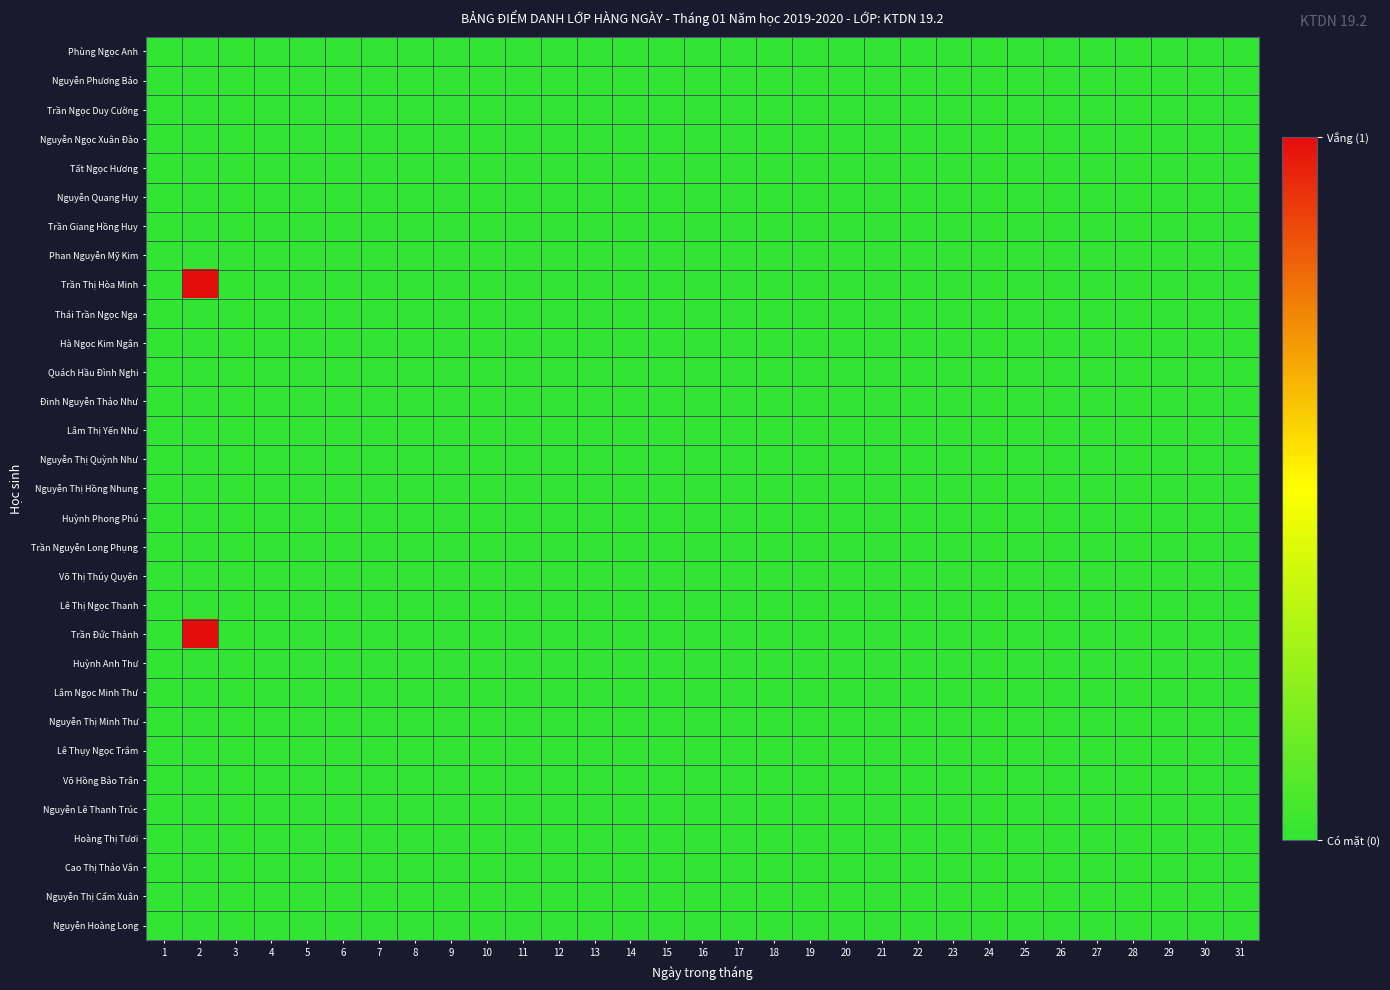

Reading right to left, list all the values displayed in this chart.

Phùng Ngọc Anh: 31=0	30=0	29=0	28=0	27=0	26=0	25=0	24=0	23=0	22=0	21=0	20=0	19=0	18=0	17=0	16=0	15=0	14=0	13=0	12=0	11=0	10=0	9=0	8=0	7=0	6=0	5=0	4=0	3=0	2=0	1=0
Nguyễn Phương Bảo: 31=0	30=0	29=0	28=0	27=0	26=0	25=0	24=0	23=0	22=0	21=0	20=0	19=0	18=0	17=0	16=0	15=0	14=0	13=0	12=0	11=0	10=0	9=0	8=0	7=0	6=0	5=0	4=0	3=0	2=0	1=0
Trần Ngọc Duy Cường: 31=0	30=0	29=0	28=0	27=0	26=0	25=0	24=0	23=0	22=0	21=0	20=0	19=0	18=0	17=0	16=0	15=0	14=0	13=0	12=0	11=0	10=0	9=0	8=0	7=0	6=0	5=0	4=0	3=0	2=0	1=0
Nguyễn Ngọc Xuân Đào: 31=0	30=0	29=0	28=0	27=0	26=0	25=0	24=0	23=0	22=0	21=0	20=0	19=0	18=0	17=0	16=0	15=0	14=0	13=0	12=0	11=0	10=0	9=0	8=0	7=0	6=0	5=0	4=0	3=0	2=0	1=0
Tất Ngọc Hương: 31=0	30=0	29=0	28=0	27=0	26=0	25=0	24=0	23=0	22=0	21=0	20=0	19=0	18=0	17=0	16=0	15=0	14=0	13=0	12=0	11=0	10=0	9=0	8=0	7=0	6=0	5=0	4=0	3=0	2=0	1=0
Nguyễn Quang Huy: 31=0	30=0	29=0	28=0	27=0	26=0	25=0	24=0	23=0	22=0	21=0	20=0	19=0	18=0	17=0	16=0	15=0	14=0	13=0	12=0	11=0	10=0	9=0	8=0	7=0	6=0	5=0	4=0	3=0	2=0	1=0
Trần Giang Hồng Huy: 31=0	30=0	29=0	28=0	27=0	26=0	25=0	24=0	23=0	22=0	21=0	20=0	19=0	18=0	17=0	16=0	15=0	14=0	13=0	12=0	11=0	10=0	9=0	8=0	7=0	6=0	5=0	4=0	3=0	2=0	1=0
Phan Nguyễn Mỹ Kim: 31=0	30=0	29=0	28=0	27=0	26=0	25=0	24=0	23=0	22=0	21=0	20=0	19=0	18=0	17=0	16=0	15=0	14=0	13=0	12=0	11=0	10=0	9=0	8=0	7=0	6=0	5=0	4=0	3=0	2=0	1=0
Trần Thị Hòa Minh: 31=0	30=0	29=0	28=0	27=0	26=0	25=0	24=0	23=0	22=0	21=0	20=0	19=0	18=0	17=0	16=0	15=0	14=0	13=0	12=0	11=0	10=0	9=0	8=0	7=0	6=0	5=0	4=0	3=0	2=1	1=0
Thái Trần Ngọc Nga: 31=0	30=0	29=0	28=0	27=0	26=0	25=0	24=0	23=0	22=0	21=0	20=0	19=0	18=0	17=0	16=0	15=0	14=0	13=0	12=0	11=0	10=0	9=0	8=0	7=0	6=0	5=0	4=0	3=0	2=0	1=0
Hà Ngọc Kim Ngân: 31=0	30=0	29=0	28=0	27=0	26=0	25=0	24=0	23=0	22=0	21=0	20=0	19=0	18=0	17=0	16=0	15=0	14=0	13=0	12=0	11=0	10=0	9=0	8=0	7=0	6=0	5=0	4=0	3=0	2=0	1=0
Quách Hầu Đình Nghi: 31=0	30=0	29=0	28=0	27=0	26=0	25=0	24=0	23=0	22=0	21=0	20=0	19=0	18=0	17=0	16=0	15=0	14=0	13=0	12=0	11=0	10=0	9=0	8=0	7=0	6=0	5=0	4=0	3=0	2=0	1=0
Đinh Nguyễn Thảo Như: 31=0	30=0	29=0	28=0	27=0	26=0	25=0	24=0	23=0	22=0	21=0	20=0	19=0	18=0	17=0	16=0	15=0	14=0	13=0	12=0	11=0	10=0	9=0	8=0	7=0	6=0	5=0	4=0	3=0	2=0	1=0
Lâm Thị Yến Như: 31=0	30=0	29=0	28=0	27=0	26=0	25=0	24=0	23=0	22=0	21=0	20=0	19=0	18=0	17=0	16=0	15=0	14=0	13=0	12=0	11=0	10=0	9=0	8=0	7=0	6=0	5=0	4=0	3=0	2=0	1=0
Nguyễn Thị Quỳnh Như: 31=0	30=0	29=0	28=0	27=0	26=0	25=0	24=0	23=0	22=0	21=0	20=0	19=0	18=0	17=0	16=0	15=0	14=0	13=0	12=0	11=0	10=0	9=0	8=0	7=0	6=0	5=0	4=0	3=0	2=0	1=0
Nguyễn Thị Hồng Nhung: 31=0	30=0	29=0	28=0	27=0	26=0	25=0	24=0	23=0	22=0	21=0	20=0	19=0	18=0	17=0	16=0	15=0	14=0	13=0	12=0	11=0	10=0	9=0	8=0	7=0	6=0	5=0	4=0	3=0	2=0	1=0
Huỳnh Phong Phú: 31=0	30=0	29=0	28=0	27=0	26=0	25=0	24=0	23=0	22=0	21=0	20=0	19=0	18=0	17=0	16=0	15=0	14=0	13=0	12=0	11=0	10=0	9=0	8=0	7=0	6=0	5=0	4=0	3=0	2=0	1=0
Trần Nguyễn Long Phụng: 31=0	30=0	29=0	28=0	27=0	26=0	25=0	24=0	23=0	22=0	21=0	20=0	19=0	18=0	17=0	16=0	15=0	14=0	13=0	12=0	11=0	10=0	9=0	8=0	7=0	6=0	5=0	4=0	3=0	2=0	1=0
Võ Thị Thúy Quyên: 31=0	30=0	29=0	28=0	27=0	26=0	25=0	24=0	23=0	22=0	21=0	20=0	19=0	18=0	17=0	16=0	15=0	14=0	13=0	12=0	11=0	10=0	9=0	8=0	7=0	6=0	5=0	4=0	3=0	2=0	1=0
Lê Thị Ngọc Thanh: 31=0	30=0	29=0	28=0	27=0	26=0	25=0	24=0	23=0	22=0	21=0	20=0	19=0	18=0	17=0	16=0	15=0	14=0	13=0	12=0	11=0	10=0	9=0	8=0	7=0	6=0	5=0	4=0	3=0	2=0	1=0
Trần Đức Thành: 31=0	30=0	29=0	28=0	27=0	26=0	25=0	24=0	23=0	22=0	21=0	20=0	19=0	18=0	17=0	16=0	15=0	14=0	13=0	12=0	11=0	10=0	9=0	8=0	7=0	6=0	5=0	4=0	3=0	2=1	1=0
Huỳnh Anh Thư: 31=0	30=0	29=0	28=0	27=0	26=0	25=0	24=0	23=0	22=0	21=0	20=0	19=0	18=0	17=0	16=0	15=0	14=0	13=0	12=0	11=0	10=0	9=0	8=0	7=0	6=0	5=0	4=0	3=0	2=0	1=0
Lâm Ngọc Minh Thư: 31=0	30=0	29=0	28=0	27=0	26=0	25=0	24=0	23=0	22=0	21=0	20=0	19=0	18=0	17=0	16=0	15=0	14=0	13=0	12=0	11=0	10=0	9=0	8=0	7=0	6=0	5=0	4=0	3=0	2=0	1=0
Nguyễn Thị Minh Thư: 31=0	30=0	29=0	28=0	27=0	26=0	25=0	24=0	23=0	22=0	21=0	20=0	19=0	18=0	17=0	16=0	15=0	14=0	13=0	12=0	11=0	10=0	9=0	8=0	7=0	6=0	5=0	4=0	3=0	2=0	1=0
Lê Thụy Ngọc Trâm: 31=0	30=0	29=0	28=0	27=0	26=0	25=0	24=0	23=0	22=0	21=0	20=0	19=0	18=0	17=0	16=0	15=0	14=0	13=0	12=0	11=0	10=0	9=0	8=0	7=0	6=0	5=0	4=0	3=0	2=0	1=0
Võ Hồng Bảo Trân: 31=0	30=0	29=0	28=0	27=0	26=0	25=0	24=0	23=0	22=0	21=0	20=0	19=0	18=0	17=0	16=0	15=0	14=0	13=0	12=0	11=0	10=0	9=0	8=0	7=0	6=0	5=0	4=0	3=0	2=0	1=0
Nguyễn Lê Thanh Trúc: 31=0	30=0	29=0	28=0	27=0	26=0	25=0	24=0	23=0	22=0	21=0	20=0	19=0	18=0	17=0	16=0	15=0	14=0	13=0	12=0	11=0	10=0	9=0	8=0	7=0	6=0	5=0	4=0	3=0	2=0	1=0
Hoàng Thị Tươi: 31=0	30=0	29=0	28=0	27=0	26=0	25=0	24=0	23=0	22=0	21=0	20=0	19=0	18=0	17=0	16=0	15=0	14=0	13=0	12=0	11=0	10=0	9=0	8=0	7=0	6=0	5=0	4=0	3=0	2=0	1=0
Cao Thị Thảo Vân: 31=0	30=0	29=0	28=0	27=0	26=0	25=0	24=0	23=0	22=0	21=0	20=0	19=0	18=0	17=0	16=0	15=0	14=0	13=0	12=0	11=0	10=0	9=0	8=0	7=0	6=0	5=0	4=0	3=0	2=0	1=0
Nguyễn Thị Cẩm Xuân: 31=0	30=0	29=0	28=0	27=0	26=0	25=0	24=0	23=0	22=0	21=0	20=0	19=0	18=0	17=0	16=0	15=0	14=0	13=0	12=0	11=0	10=0	9=0	8=0	7=0	6=0	5=0	4=0	3=0	2=0	1=0
Nguyễn Hoàng Long: 31=0	30=0	29=0	28=0	27=0	26=0	25=0	24=0	23=0	22=0	21=0	20=0	19=0	18=0	17=0	16=0	15=0	14=0	13=0	12=0	11=0	10=0	9=0	8=0	7=0	6=0	5=0	4=0	3=0	2=0	1=0